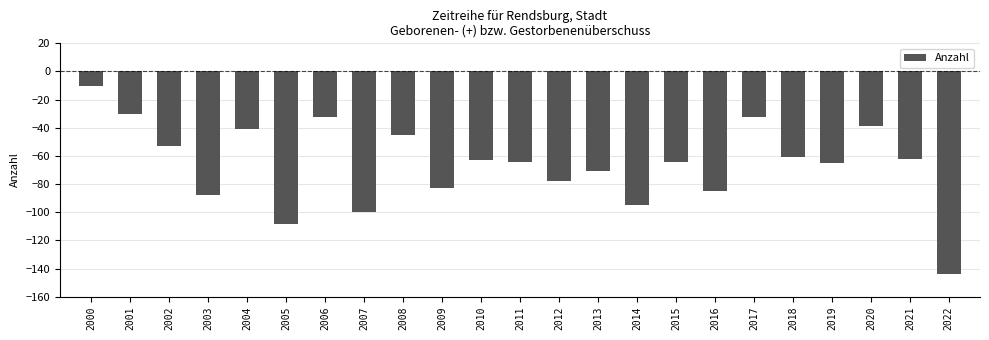

Reading right to left, what are all the values shown in this chart?

-144	-62	-39	-65	-61	-32	-85	-64	-95	-71	-78	-64	-63	-83	-45	-100	-32	-108	-41	-88	-53	-30	-10